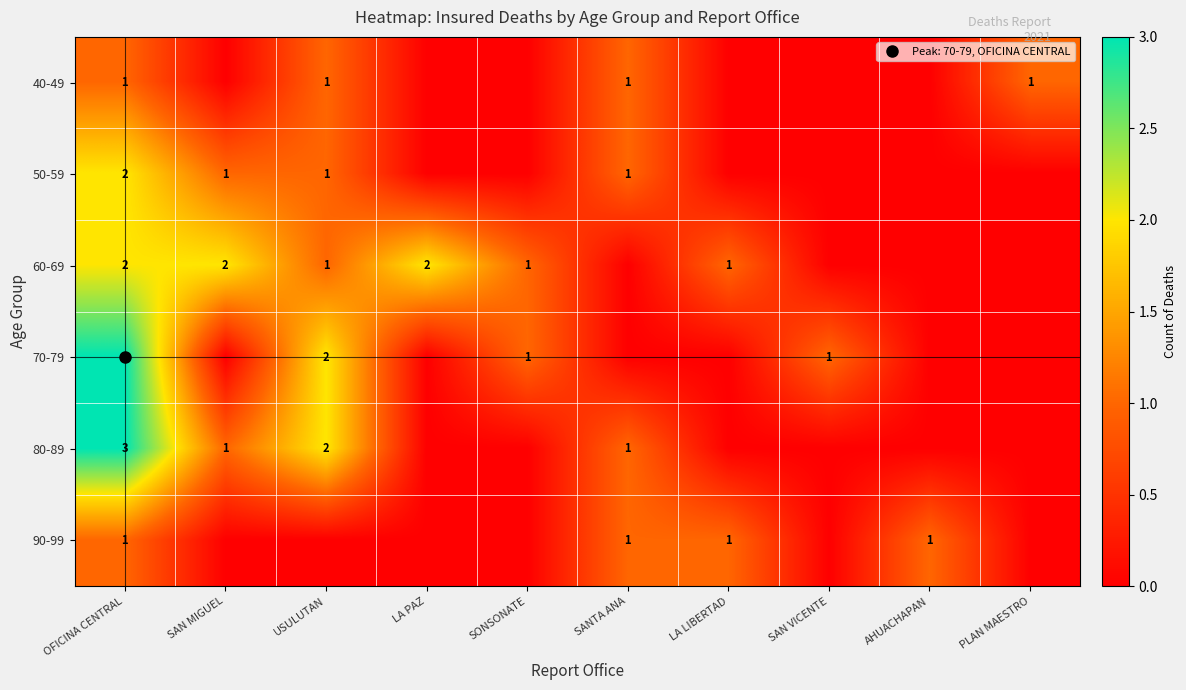

List the labels in order of 40-49 value, smallest first.

SAN MIGUEL, LA PAZ, SONSONATE, LA LIBERTAD, SAN VICENTE, AHUACHAPAN, OFICINA CENTRAL, USULUTAN, SANTA ANA, PLAN MAESTRO